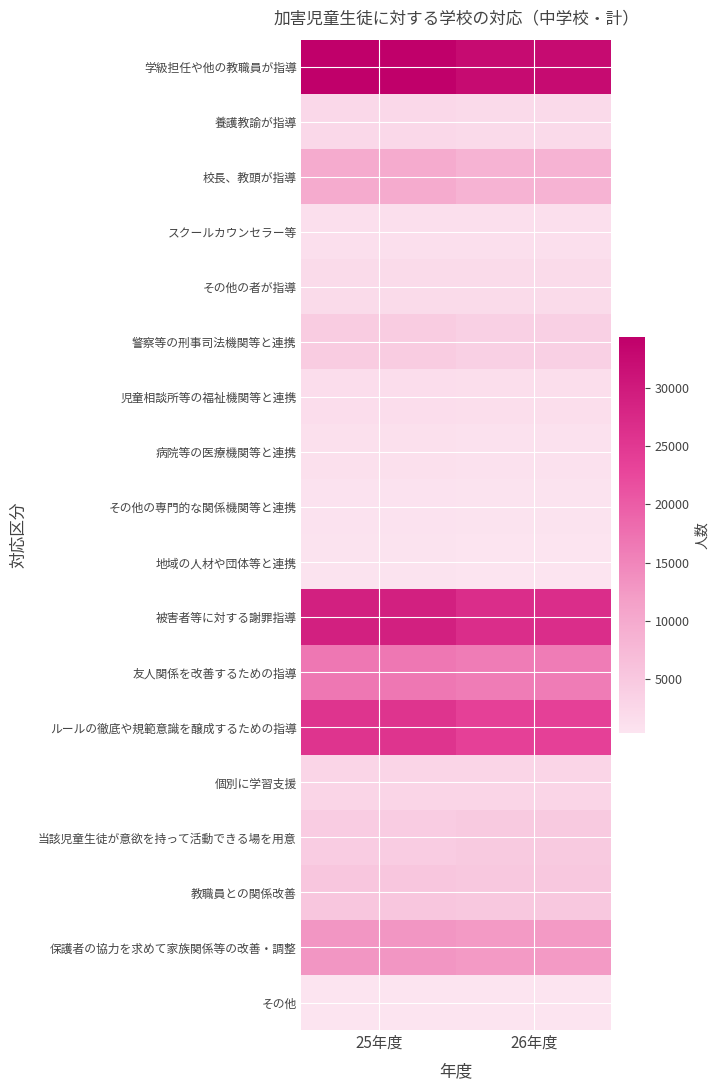

Which series has the largest range (max minus min)?

被害者等に対する謝罪指導